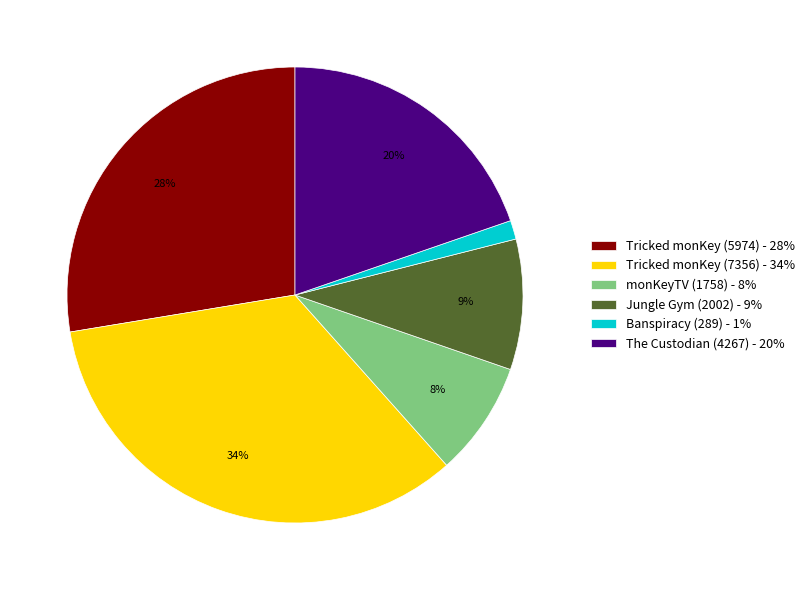

Rank the categories by value from lowest to highest.

Banspiracy (289), monKeyTV (1758), Jungle Gym (2002), The Custodian (4267), Tricked monKey (5974), Tricked monKey (7356)